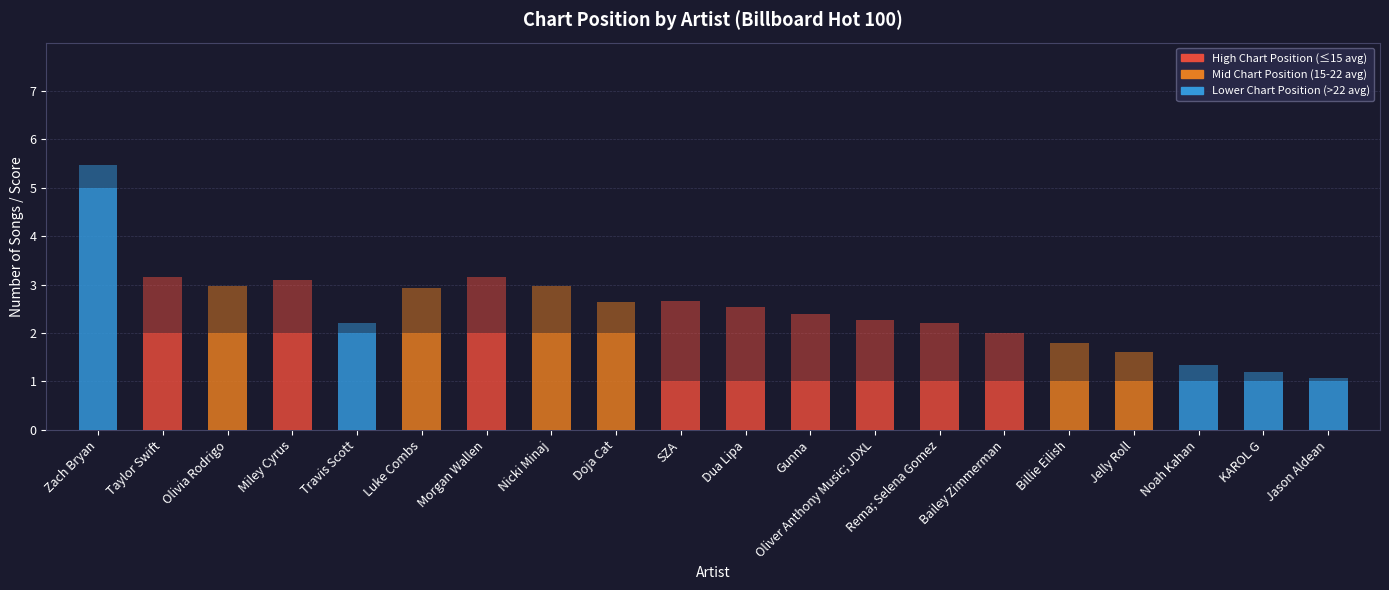

Are the bars horizontal?

No